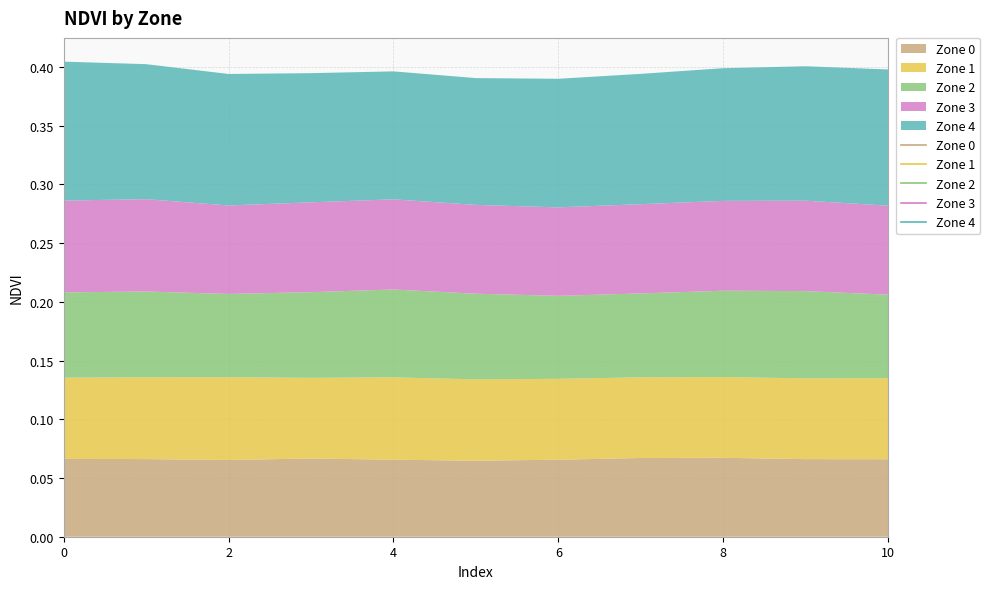

Is the value of Zone 0 at 0 greater than the value of Zone 4 at 3?

No